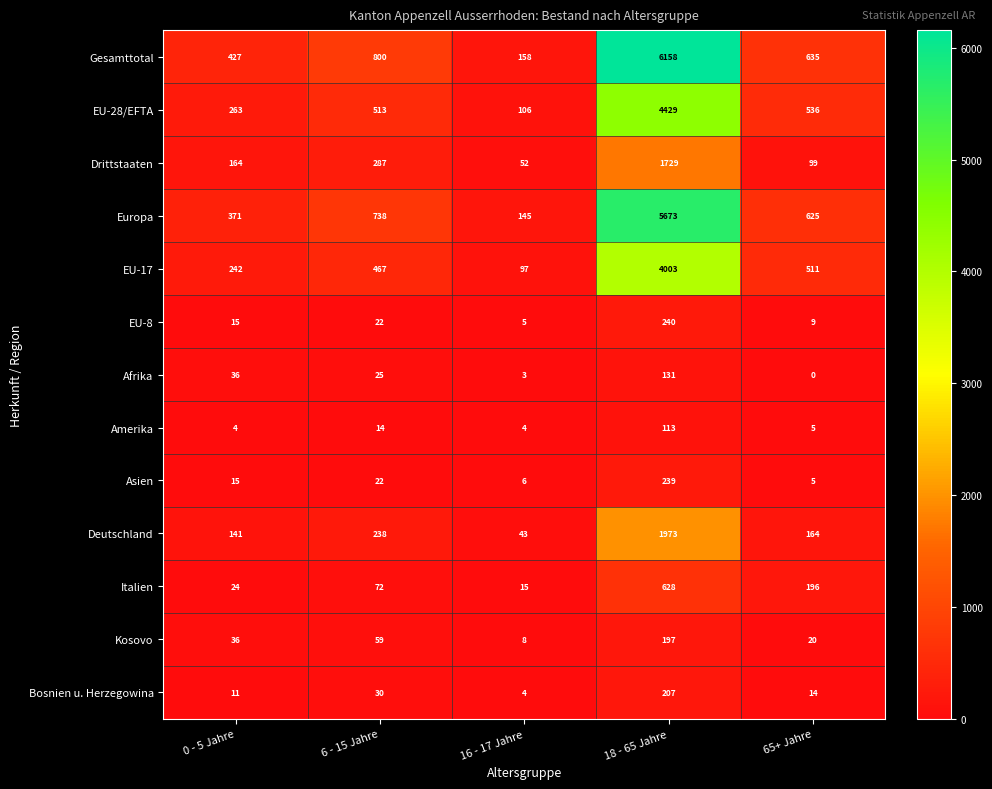

Where does the Europa series first go above 625?

6 - 15 Jahre